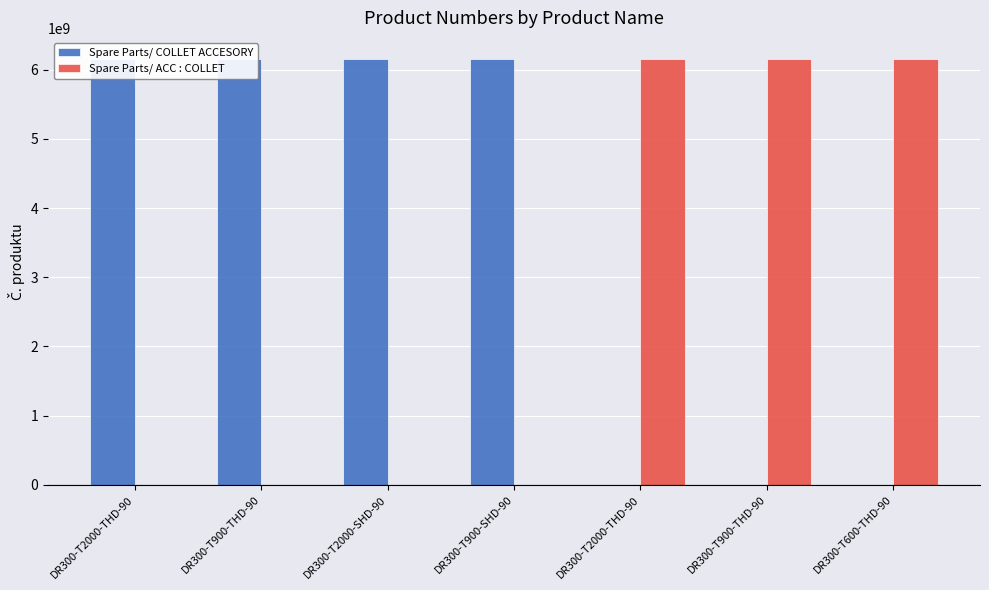

List the series in order of their peak value, lowest first.

Spare Parts/ COLLET ACCESORY, Spare Parts/ ACC : COLLET